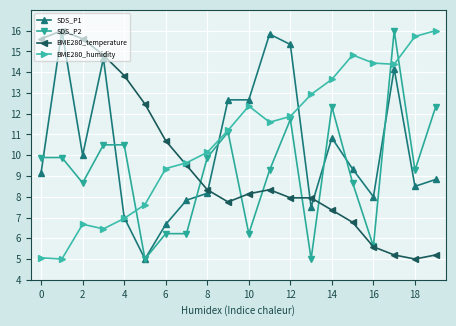

What is the value of the SDS_P1 point at the 8th from the left?

7.8